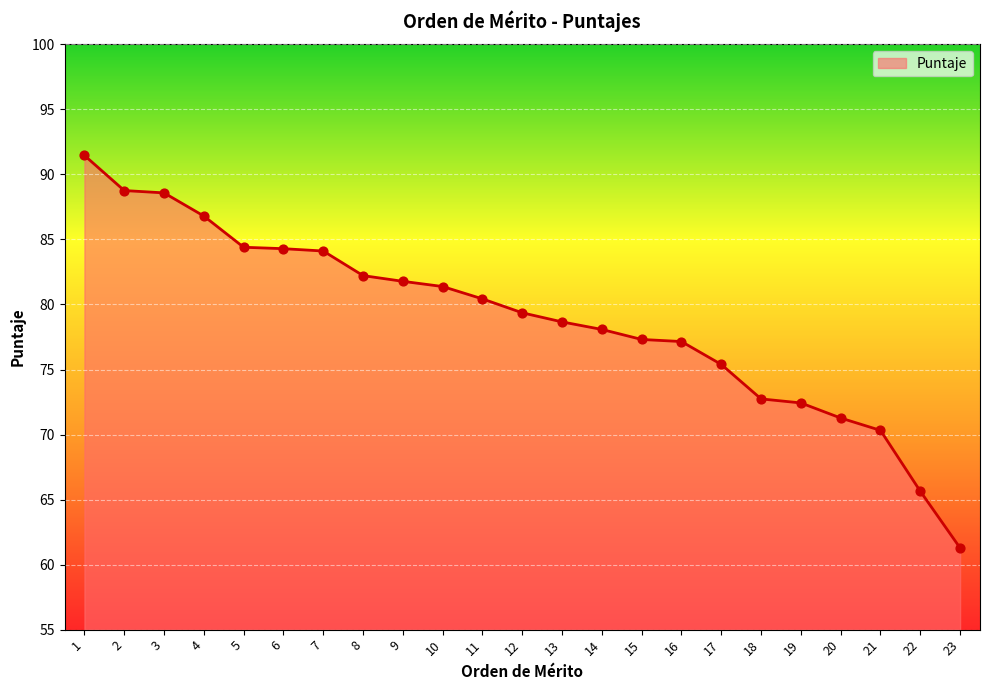

What is the change in value from 11 to 20?

-9.2